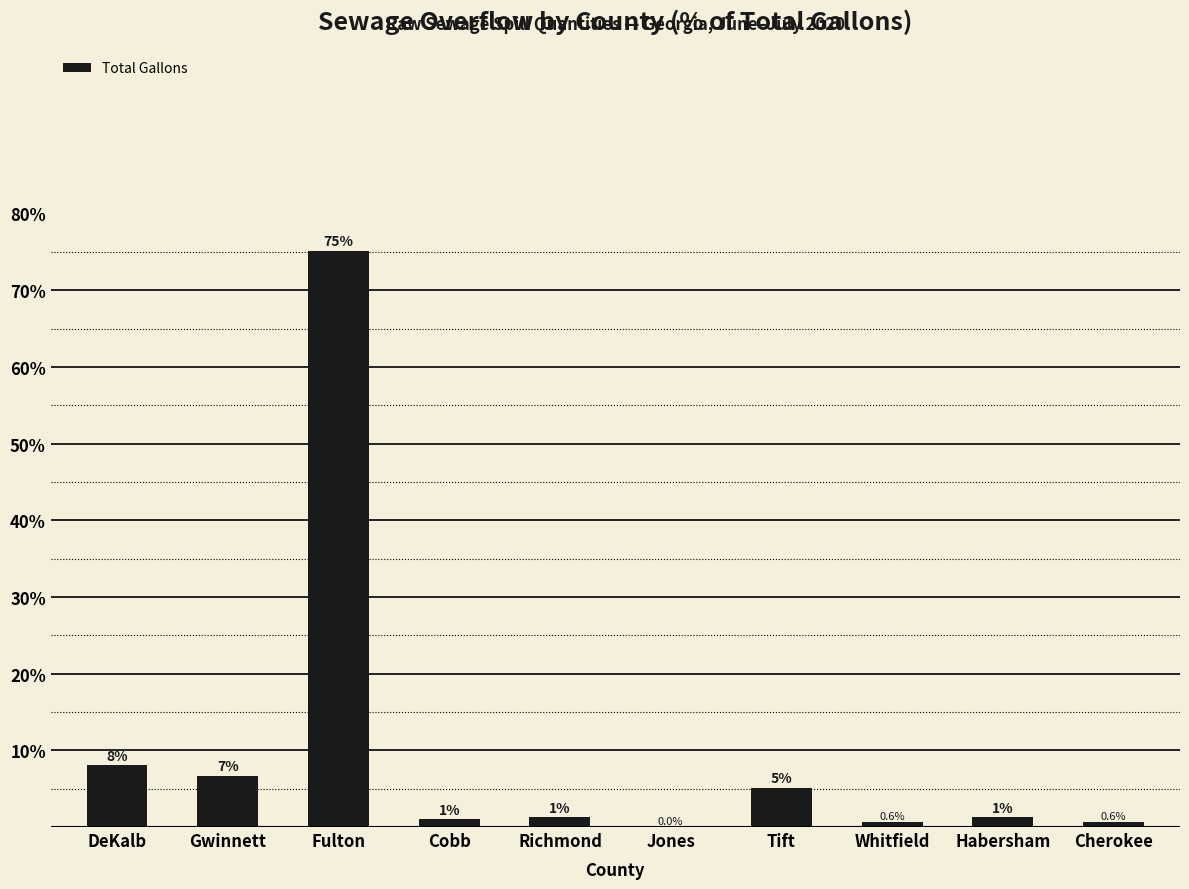

What is the sum of all values?

100.0